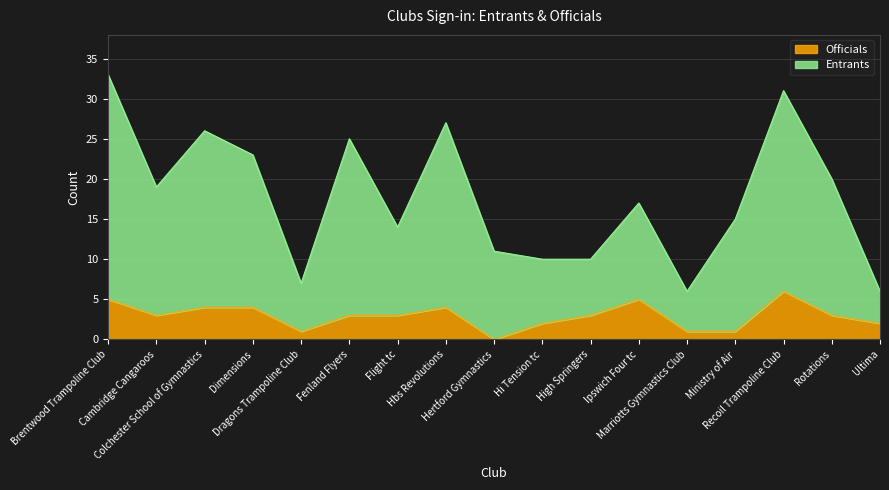

True or false: Entrants and Officials cross at least once.

False